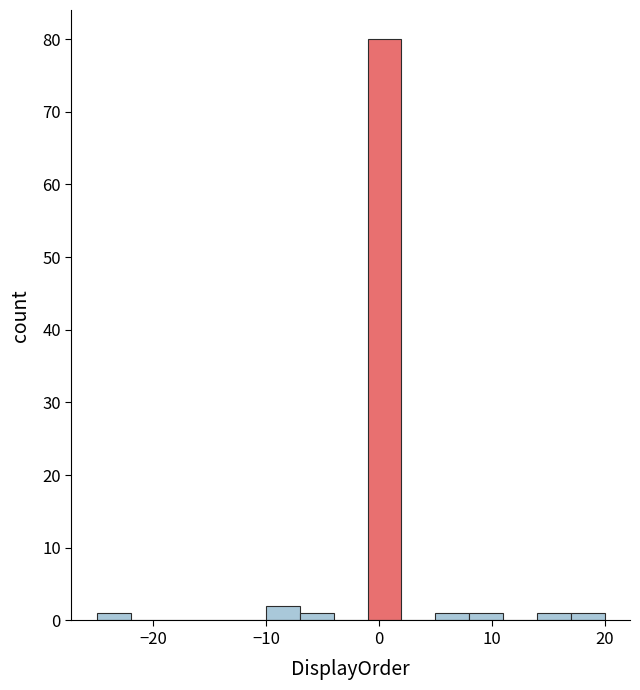

Around what value on the x-axis is the tallest bar? Give the approximate position of its centre, as read against the axis.

1